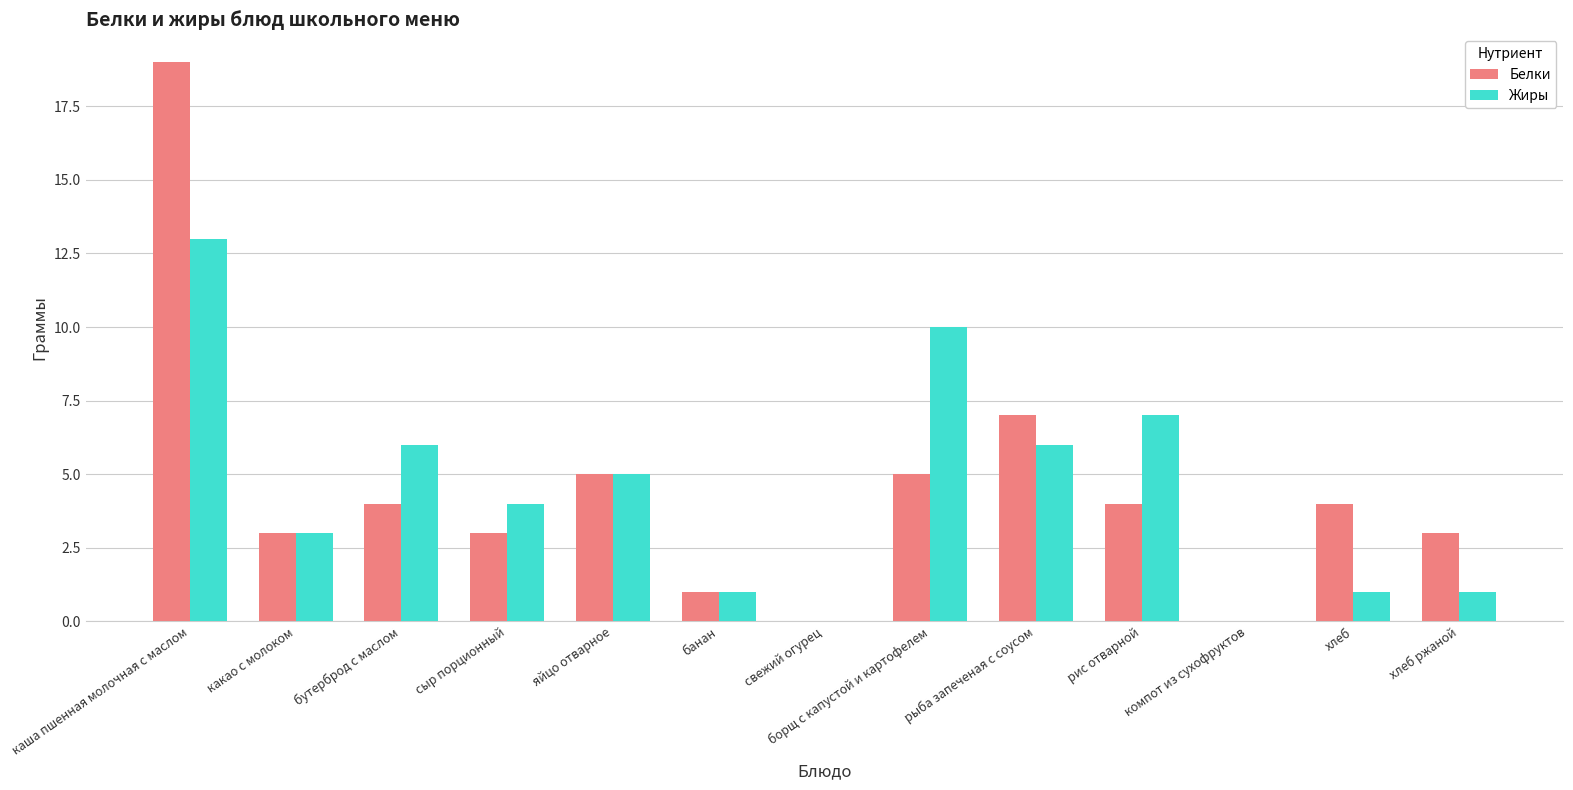

What is the greatest value displayed?

19